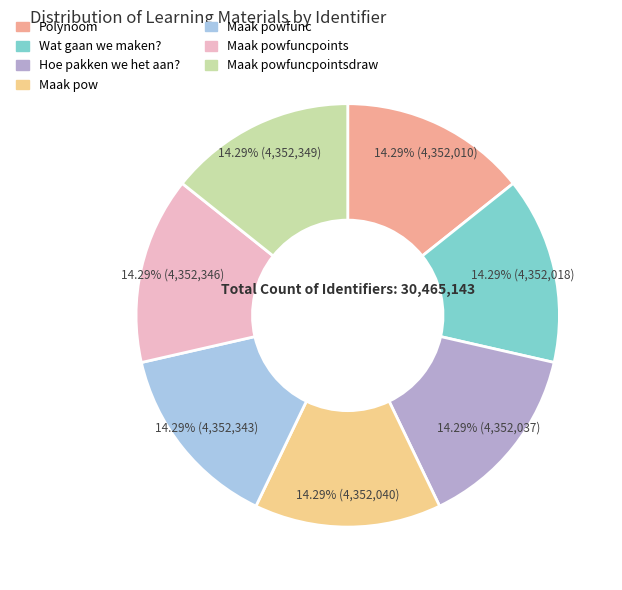

To the nearest percent, what percentage of the pie is Hoe pakken we het aan??

14%